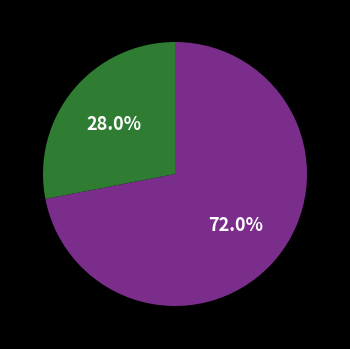

Does any single category account for the majority?

Yes